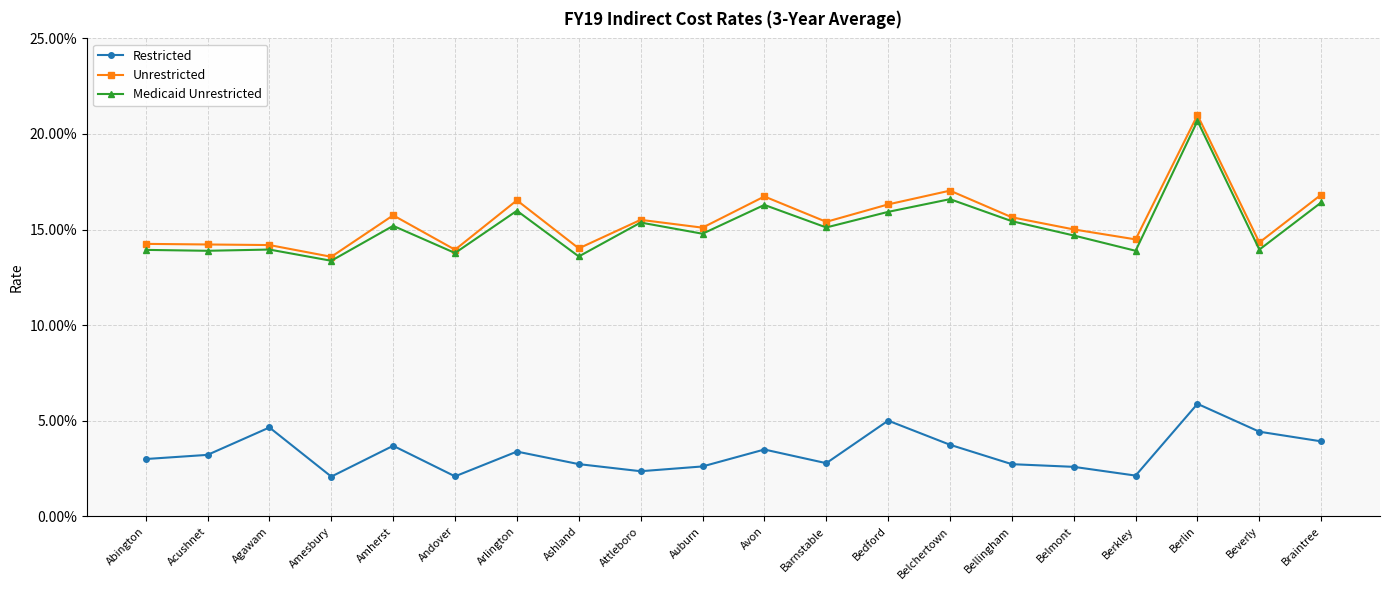

Is this an area chart (filled region under the line)?

No